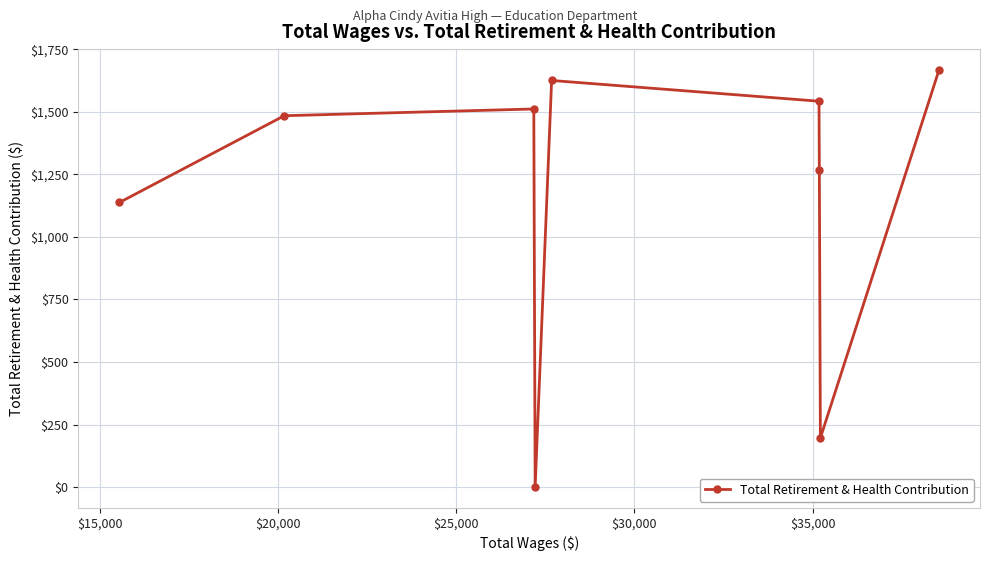

How many points are lower than both their immediate neighbors (excluding endpoints)?

2